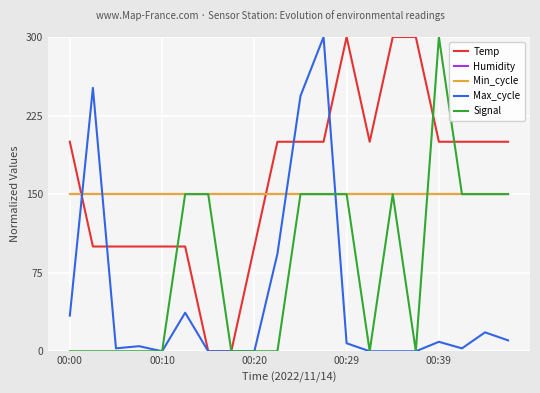

What is the average value of the Min_cycle series?

150.0